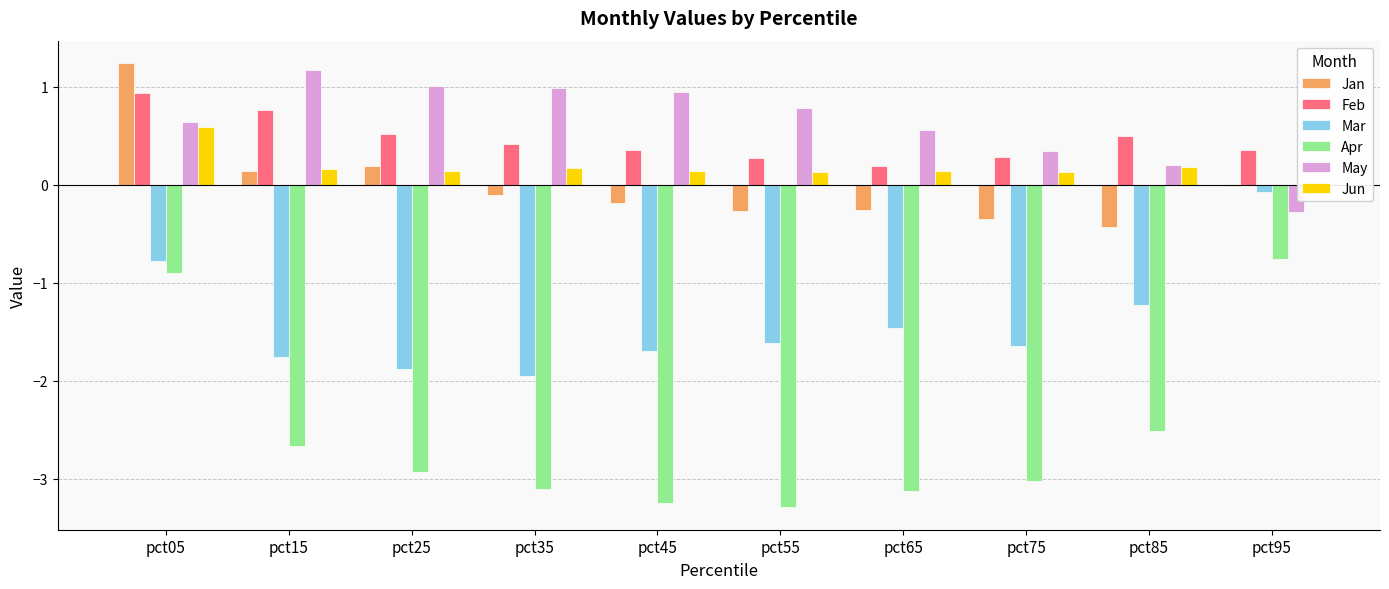

Reading left to right, extract all data points from this chart.

Jan: pct05=1.2	pct15=0.1	pct25=0.2	pct35=-0.1	pct45=-0.2	pct55=-0.3	pct65=-0.3	pct75=-0.4	pct85=-0.4	pct95=-0.0
Feb: pct05=0.9	pct15=0.8	pct25=0.5	pct35=0.4	pct45=0.4	pct55=0.3	pct65=0.2	pct75=0.3	pct85=0.5	pct95=0.4
Mar: pct05=-0.8	pct15=-1.8	pct25=-1.9	pct35=-2.0	pct45=-1.7	pct55=-1.6	pct65=-1.5	pct75=-1.6	pct85=-1.2	pct95=-0.1
Apr: pct05=-0.9	pct15=-2.7	pct25=-2.9	pct35=-3.1	pct45=-3.2	pct55=-3.3	pct65=-3.1	pct75=-3.0	pct85=-2.5	pct95=-0.8
May: pct05=0.6	pct15=1.2	pct25=1.0	pct35=1.0	pct45=0.9	pct55=0.8	pct65=0.6	pct75=0.3	pct85=0.2	pct95=-0.3
Jun: pct05=0.6	pct15=0.2	pct25=0.1	pct35=0.2	pct45=0.1	pct55=0.1	pct65=0.1	pct75=0.1	pct85=0.2	pct95=0.0